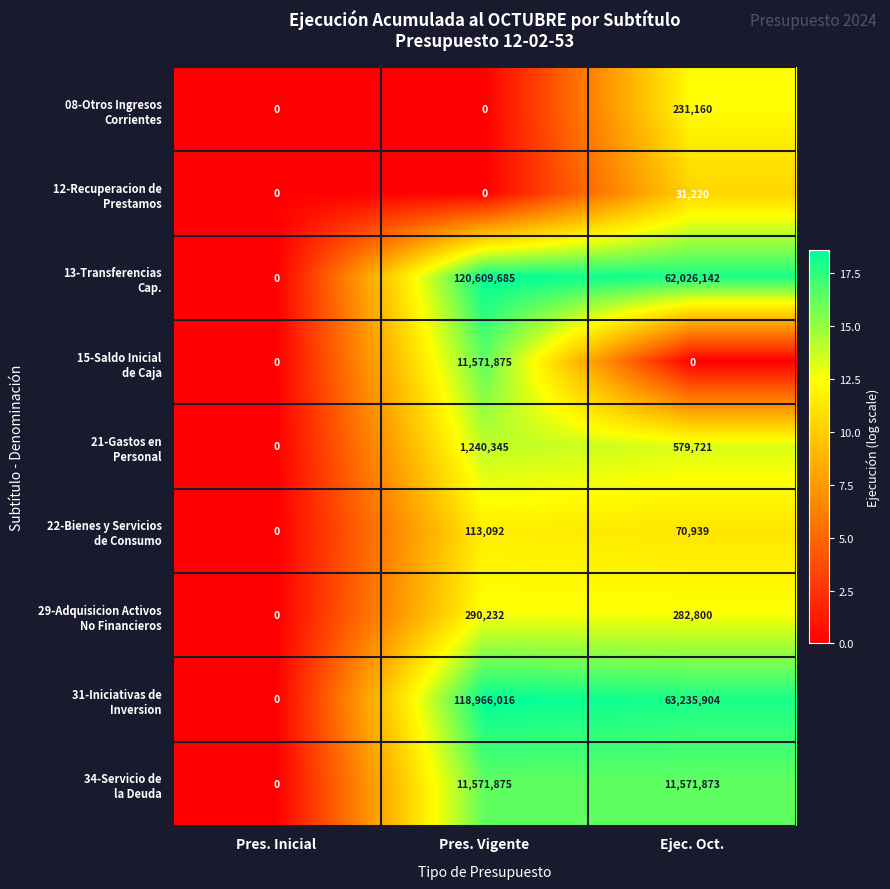

What is the difference between the highest and lowest values at Pres. Vigente?

120609685